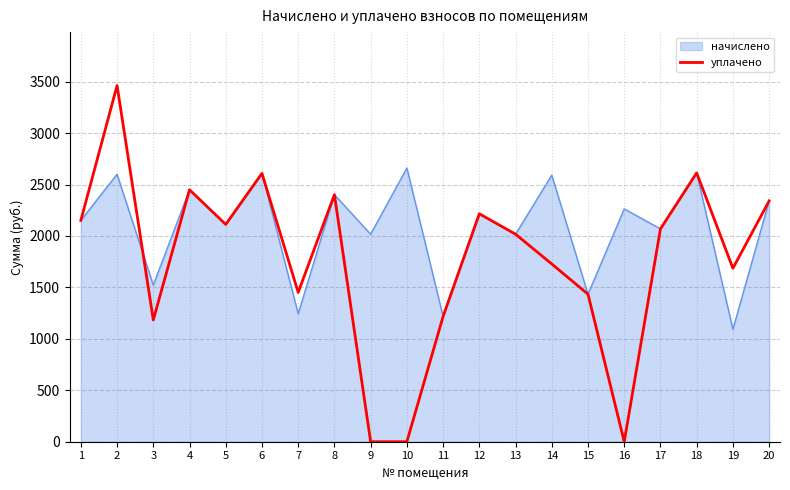

What is the highest value of the начислено series?

2661.1